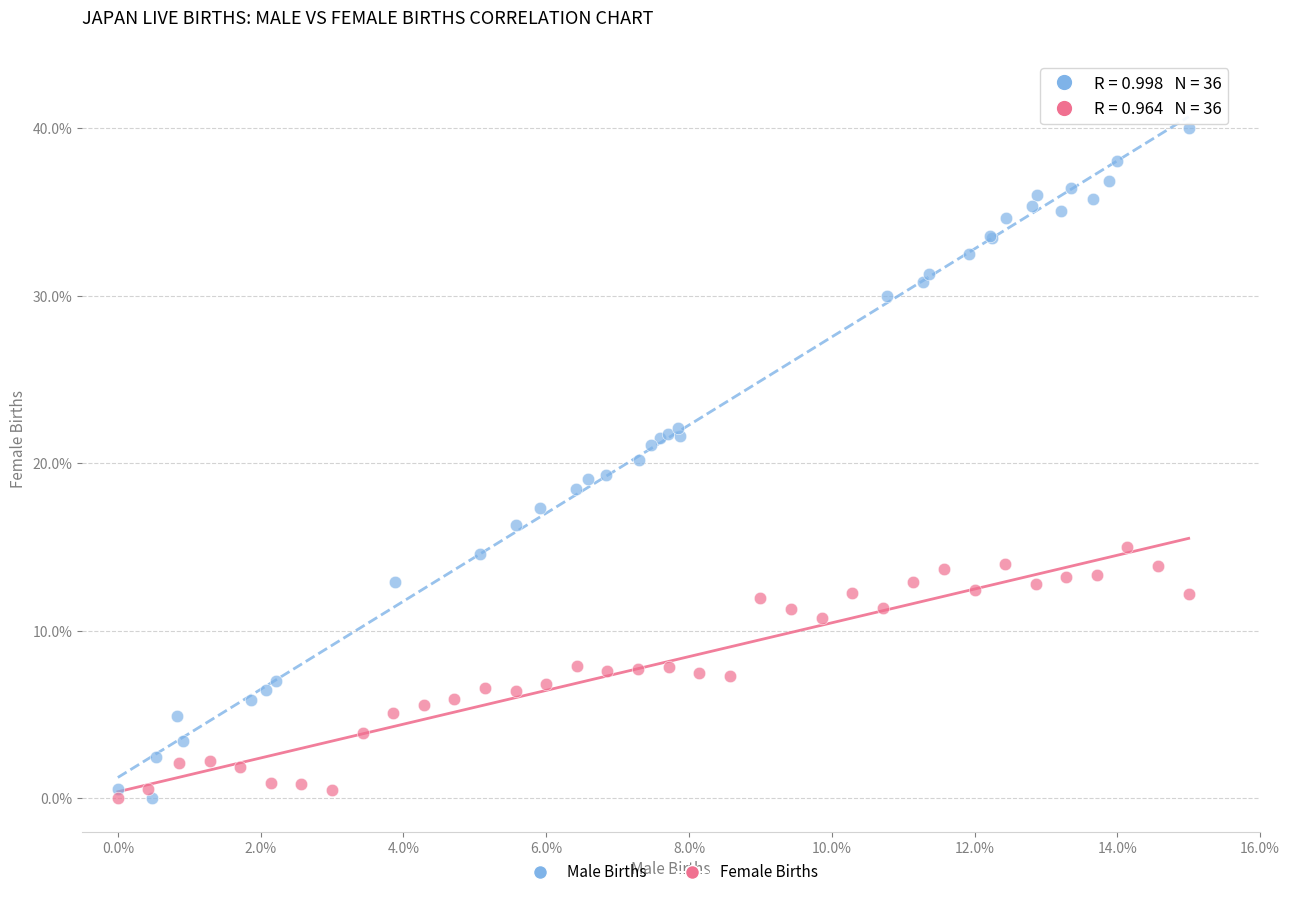

Which series has the largest Y range (max minus min)?

Male Births